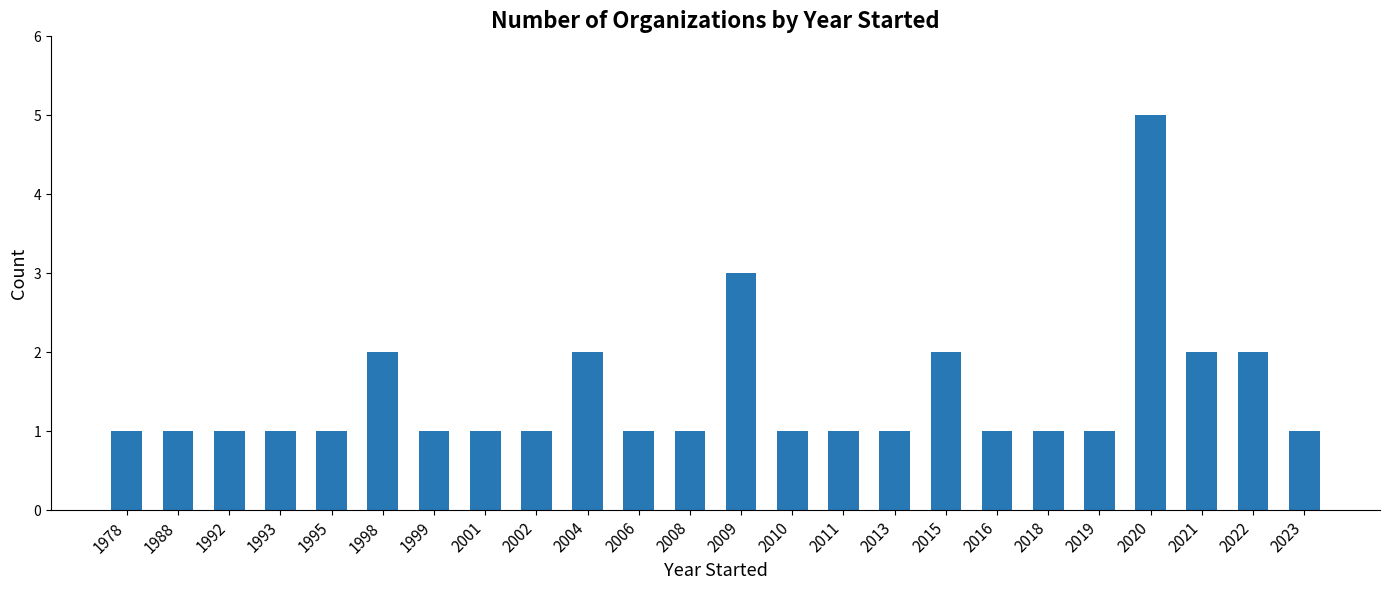

Approximately how many times larger is the value at 2015 compared to 2020?

0.4